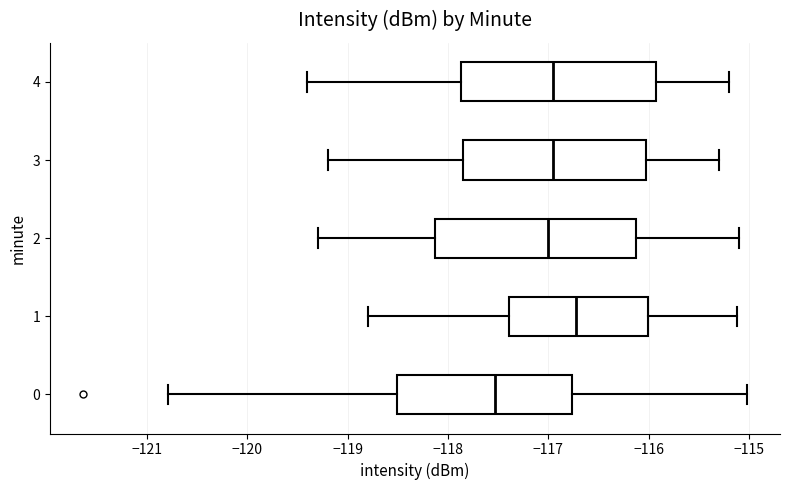

Which box's median line is the furthest to the right?

1